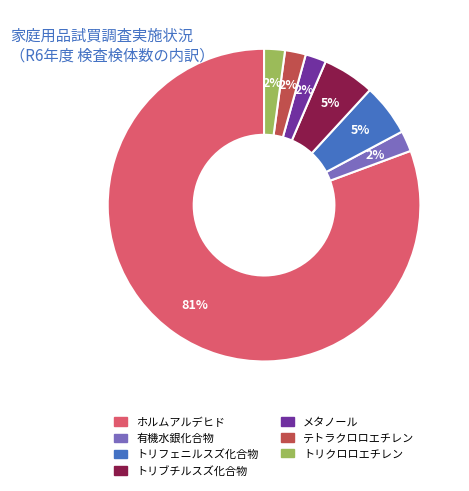

Is ホルムアルデヒド the majority of the pie?

Yes